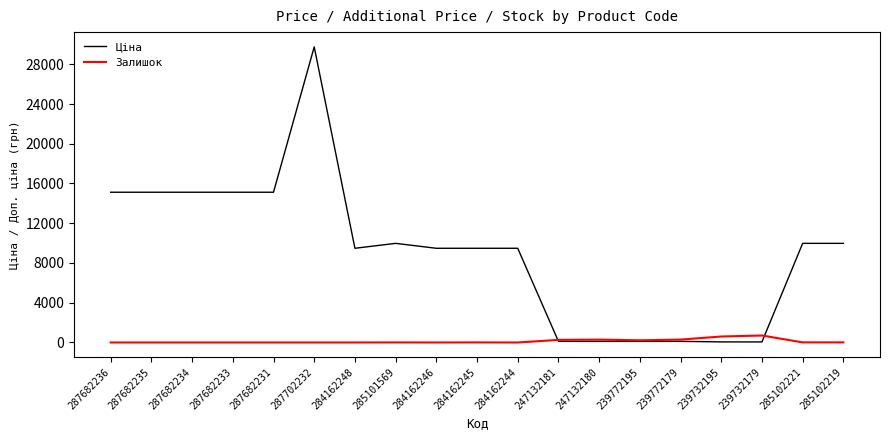

Does the chart have visible grid lines?

No